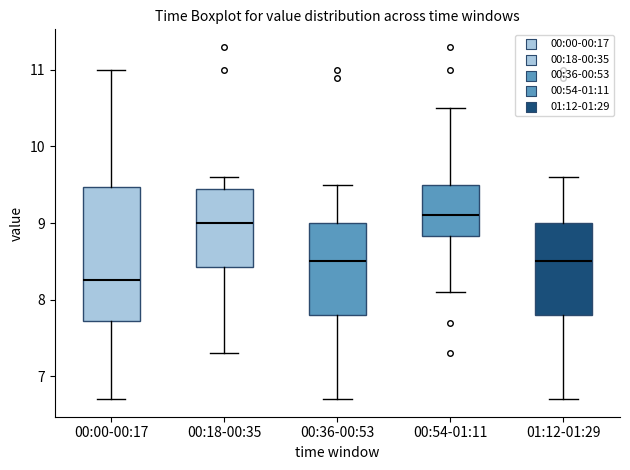

Where does the upper whisker of the box for 00:18-00:35 end on the y-axis? The values are not printed on the chart, so give them approximately, as read against the axis.

9.6